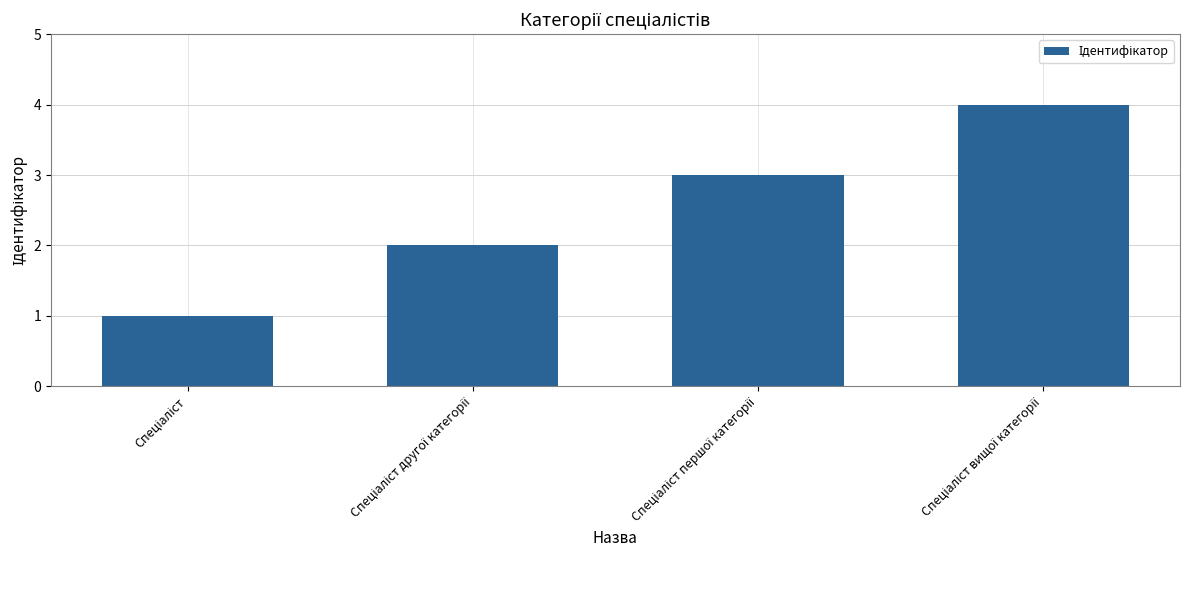

What is the difference between the maximum and minimum values?

3